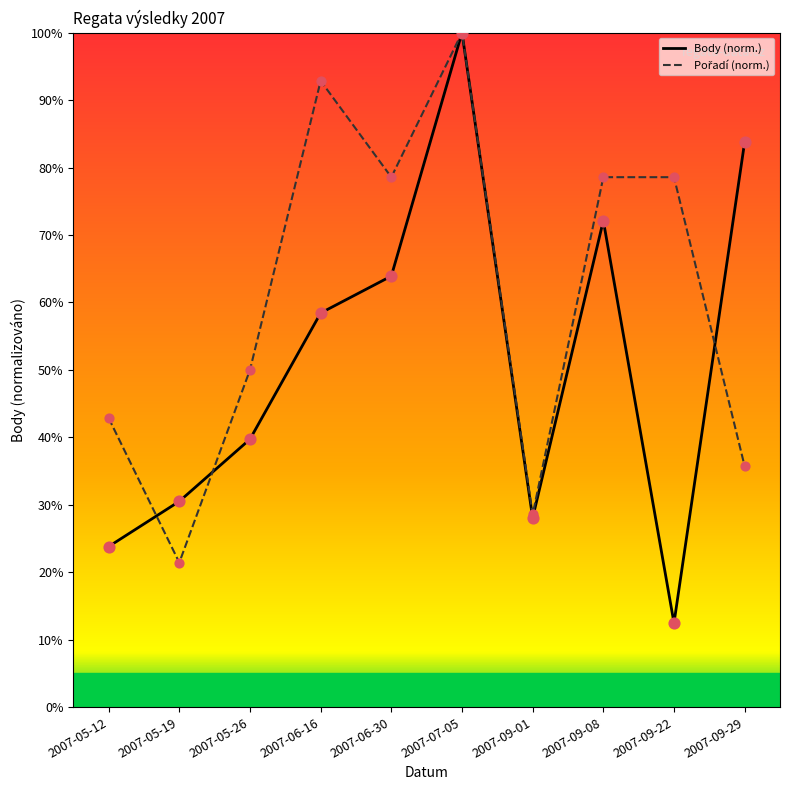

At which category is the sum across all series the highest?

2007-07-05